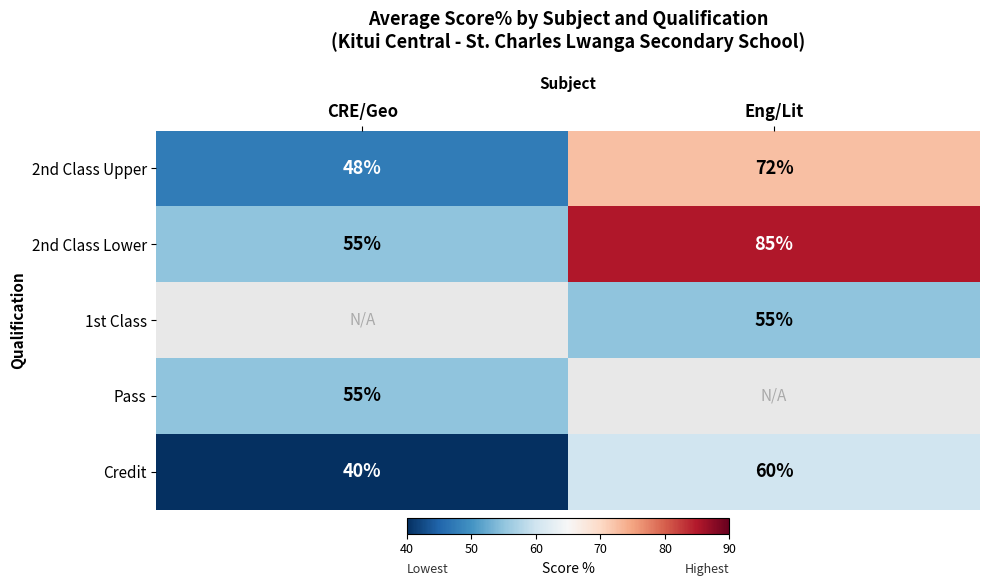

The value of 2nd Class Upper at Eng/Lit is 72.0. True or false?

True